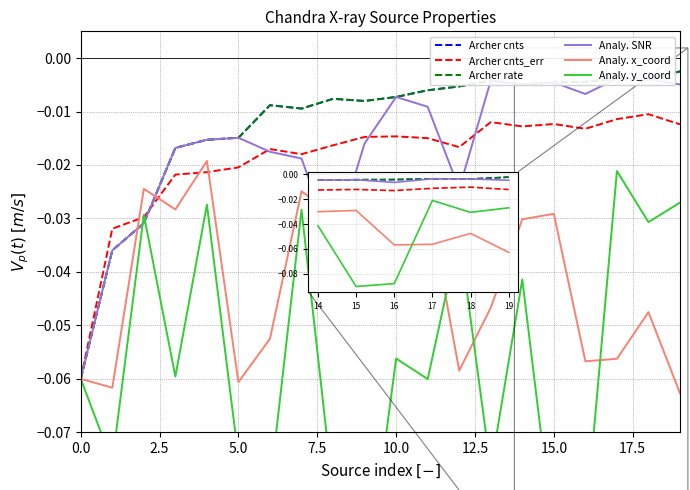

Which series changed the most between 9 and 12?

Analy. y_coord